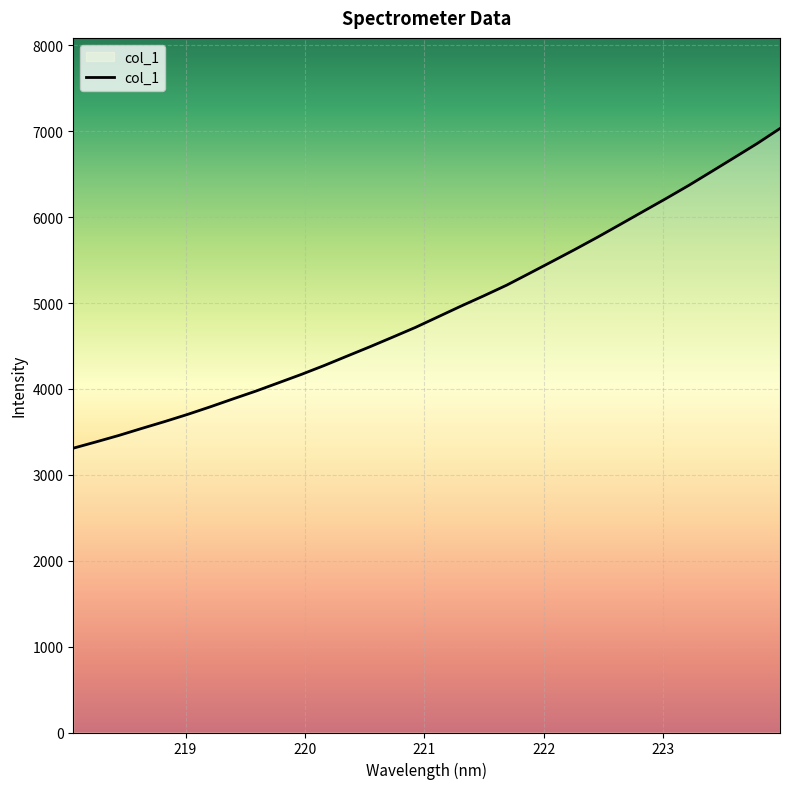

What is the smallest value displayed?

3309.8